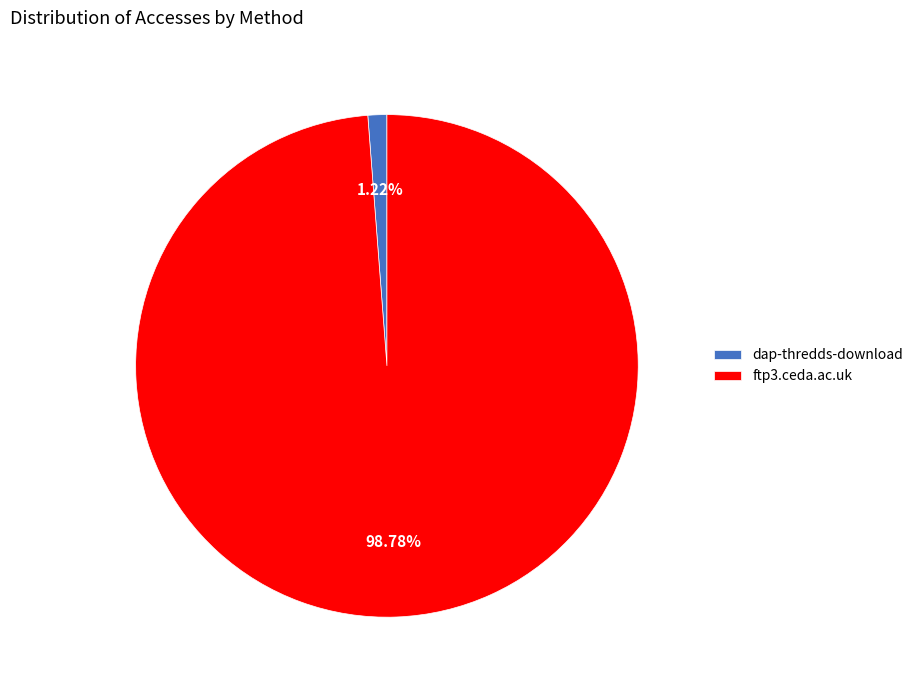

To the nearest percent, what is the difference between the ftp3.ceda.ac.uk and dap-thredds-download slice percentages?

98%